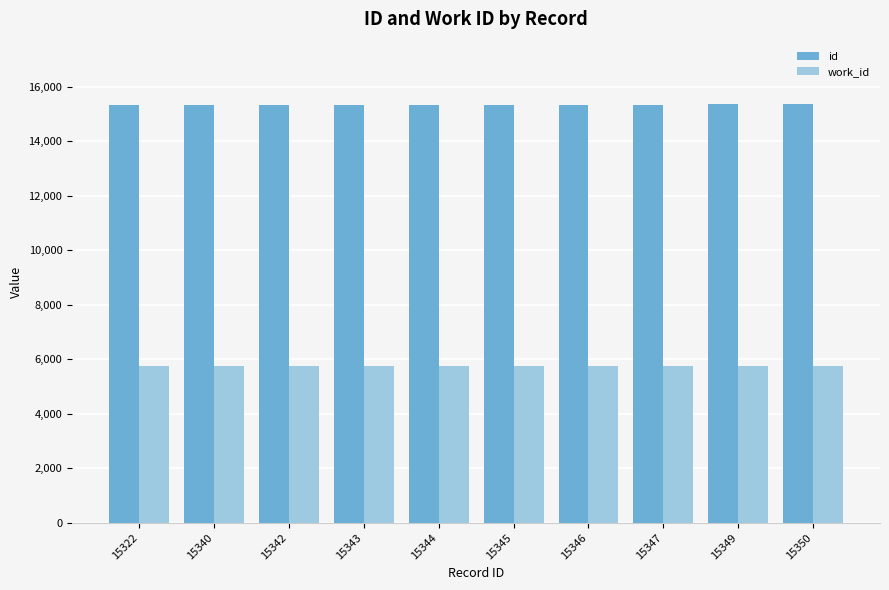

Rank the series by their average value, from highest to lowest.

id, work_id